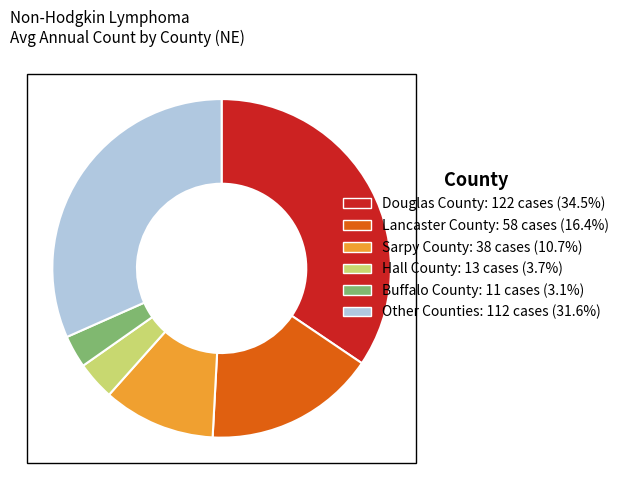

Is the sum of Other Counties: 112 cases (31.6%) and Hall County: 13 cases (3.7%) greater than half?

No